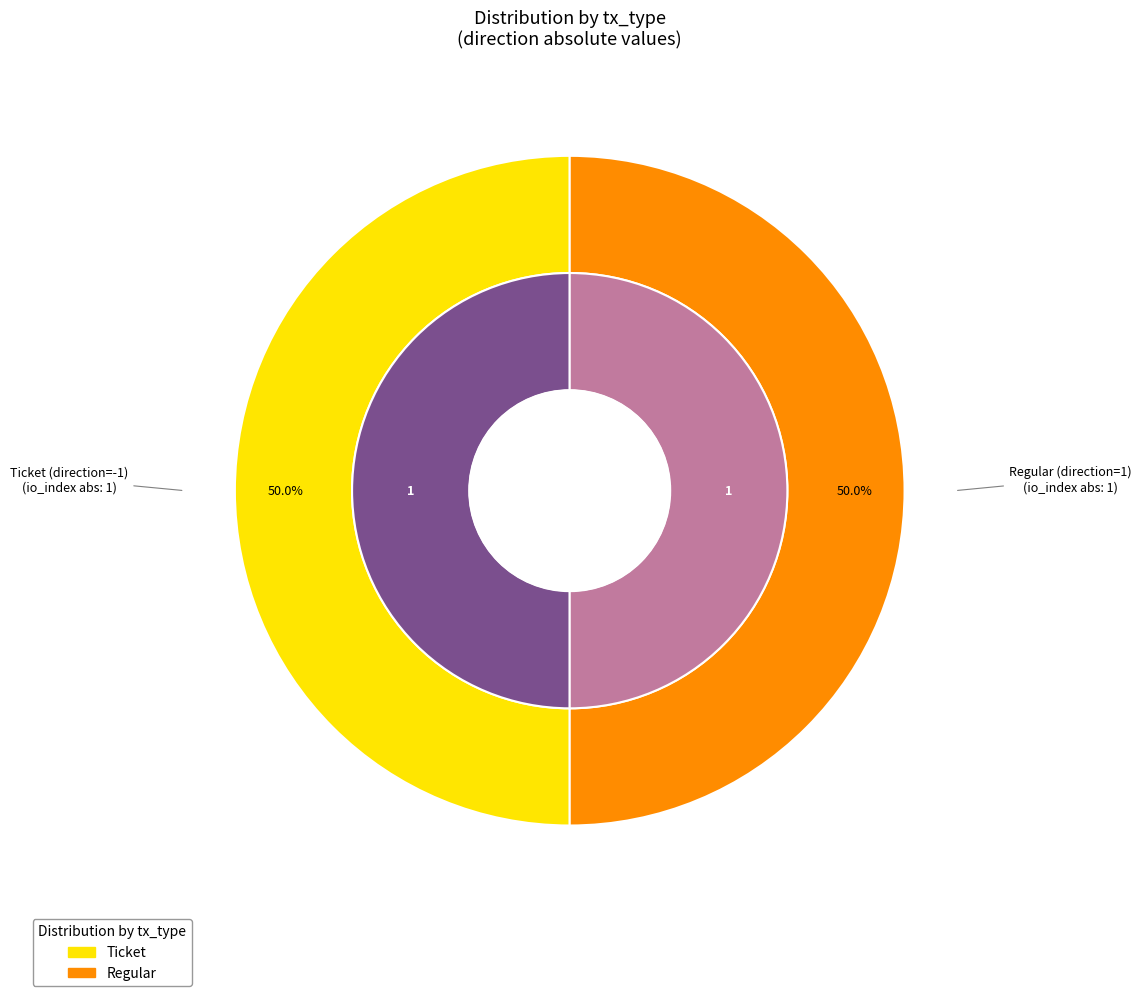

Between Ticket and Regular, which is larger?

Regular